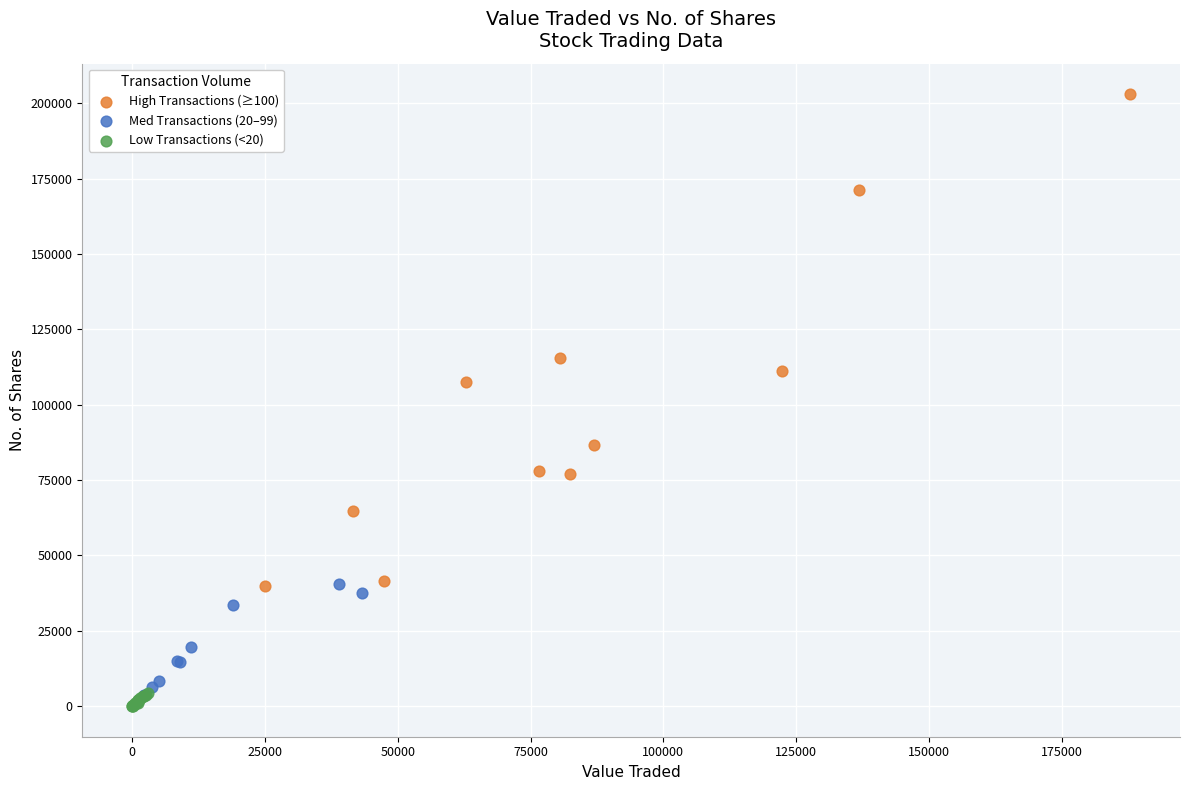

Which series reaches the maximum Y coordinate?

High Transactions (≥100)